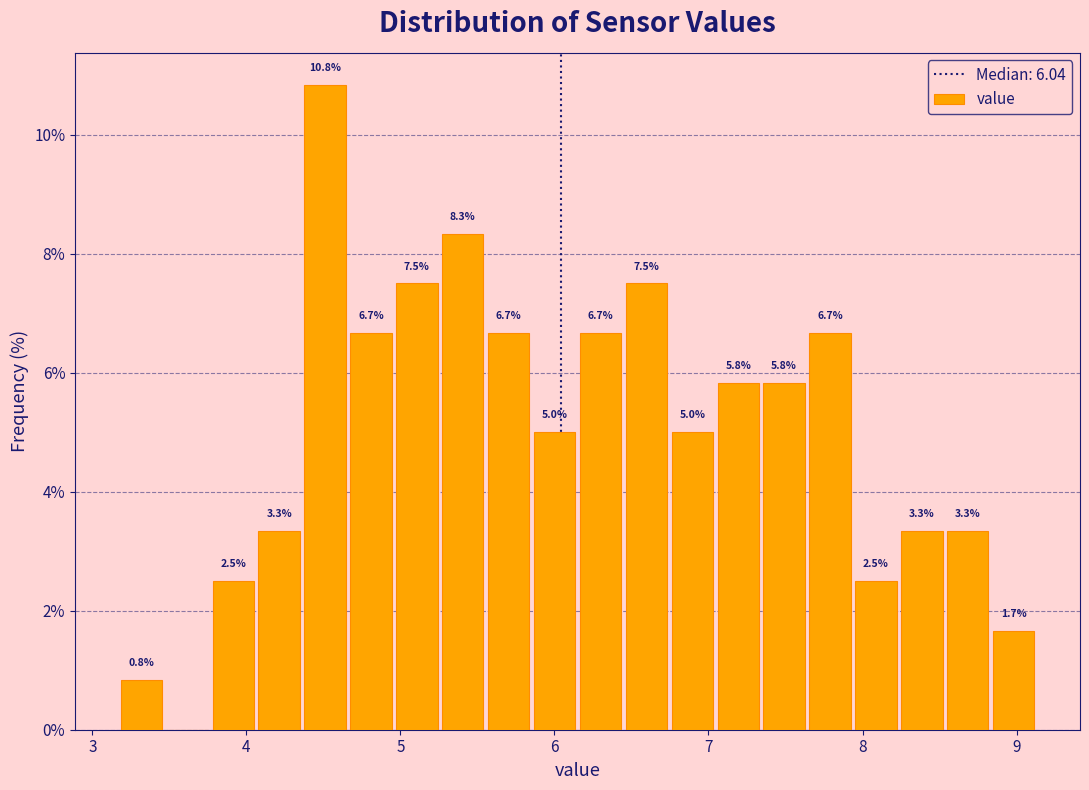

Read against the x-axis, roughly where is the centre of the tallest bar?

4.5